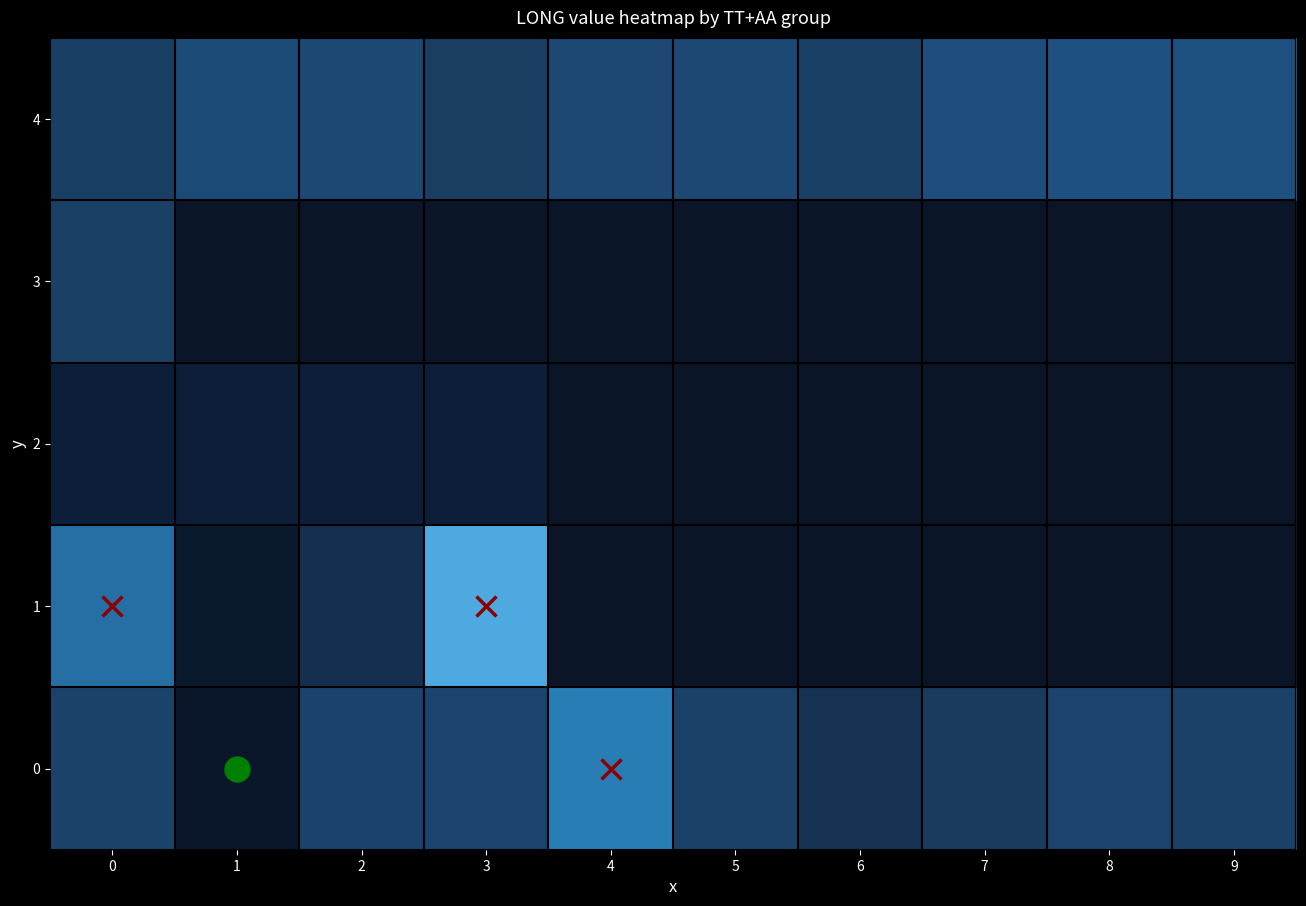

At how many categories does at least one series exceed 73?

9